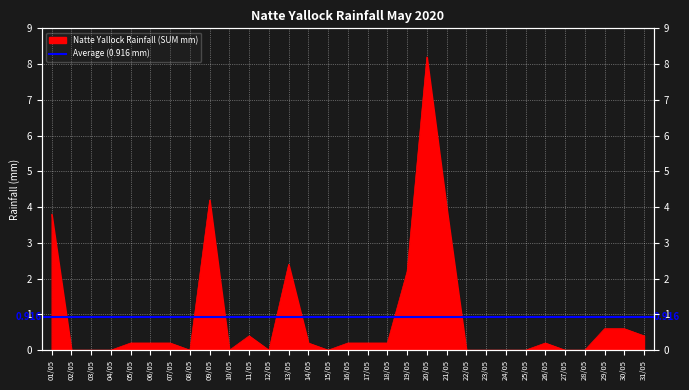

Where is the data nearest to the value 4?

21/05